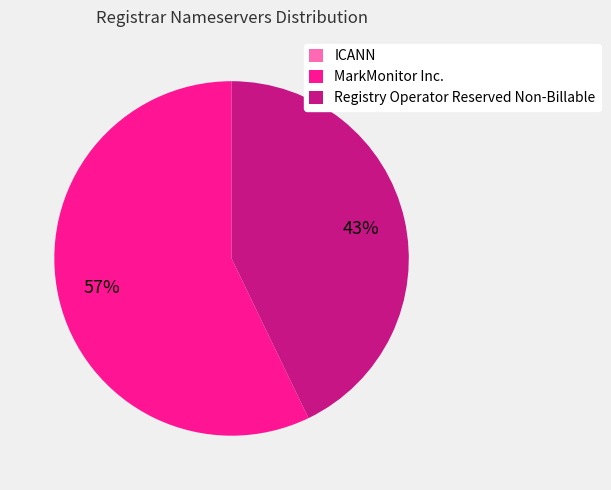

Which has a higher value, Registry Operator Reserved Non-Billable or MarkMonitor Inc.?

MarkMonitor Inc.